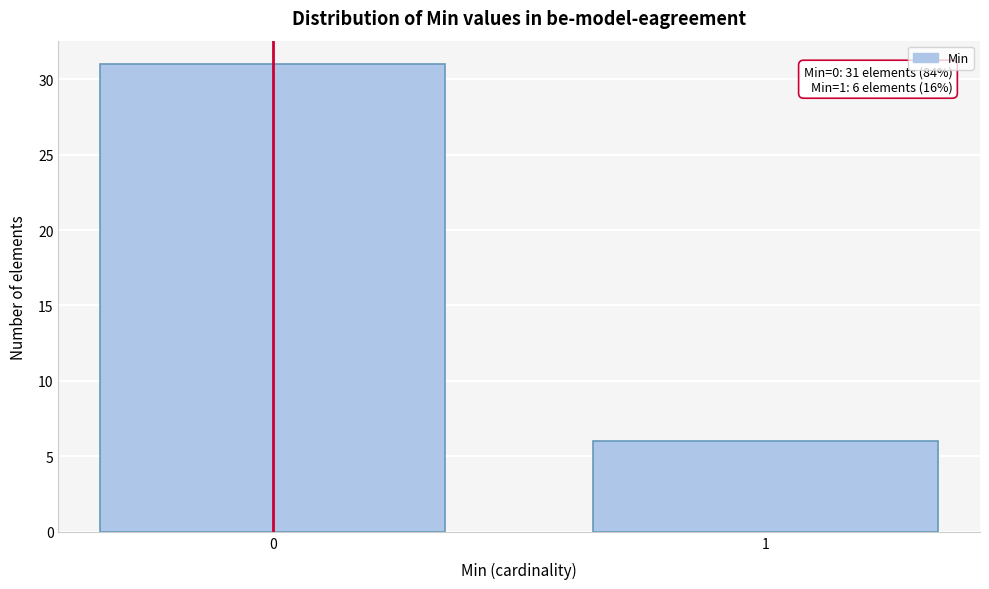

Reading right to left, what are all the values shown in this chart?

6	31